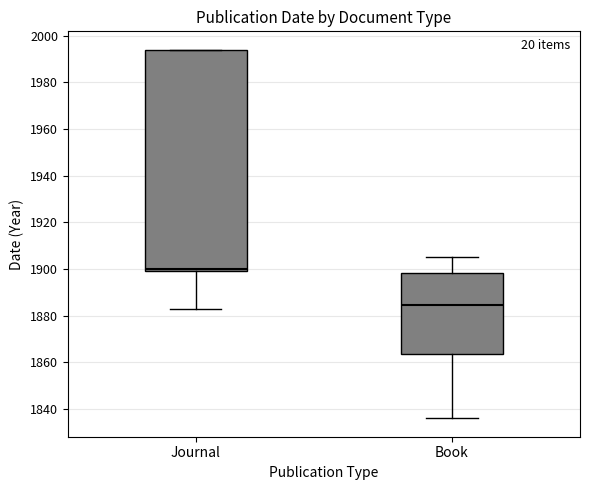

Comparing the boxes themselves (not the whiskers), which one is the tallest?

Journal